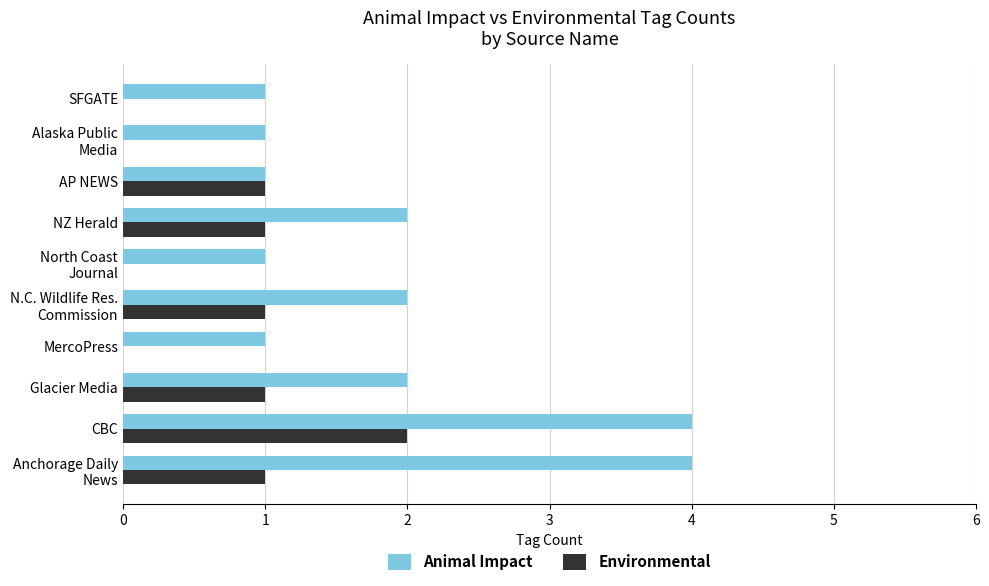

What is the average value of the Environmental series?

1